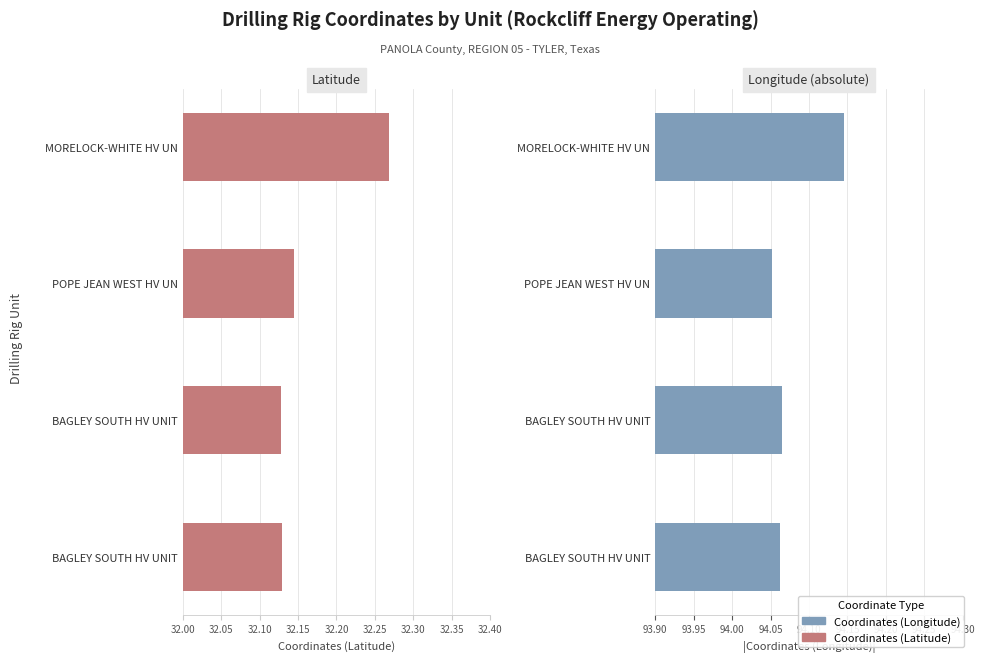

How many bars are there in total?

8